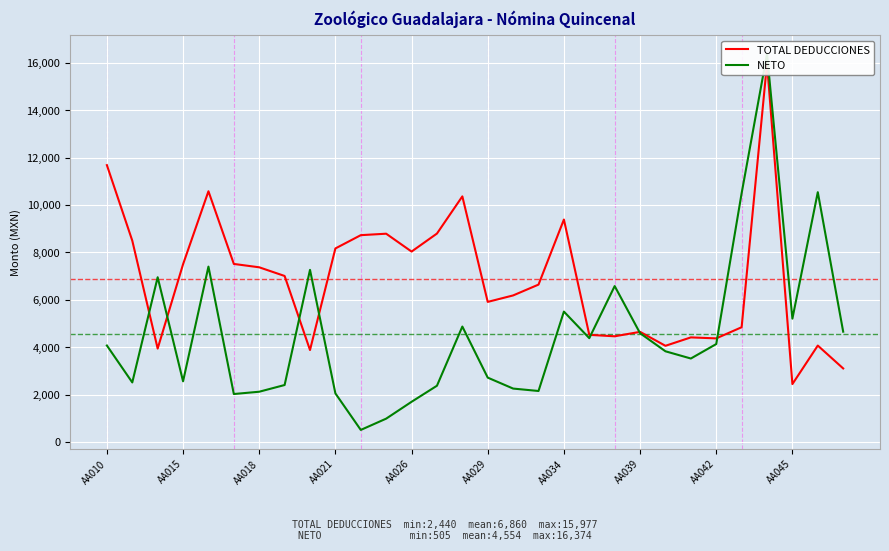

Does the chart display data point markers on the line(s)?

No